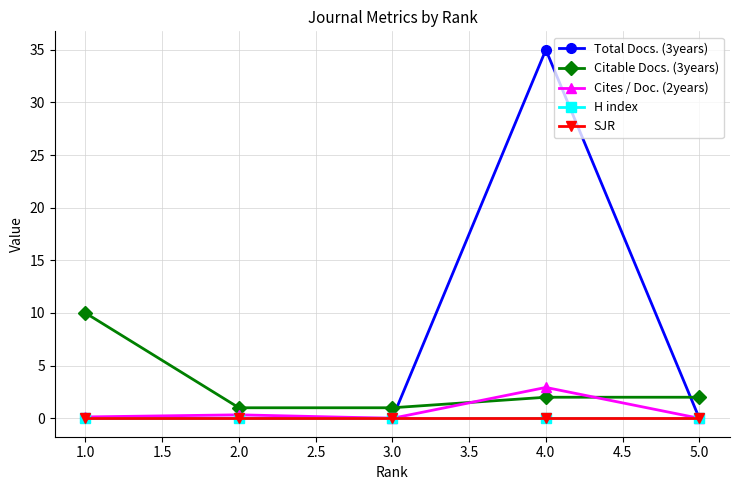

The value of H index at 2.0 is 0.0. True or false?

True